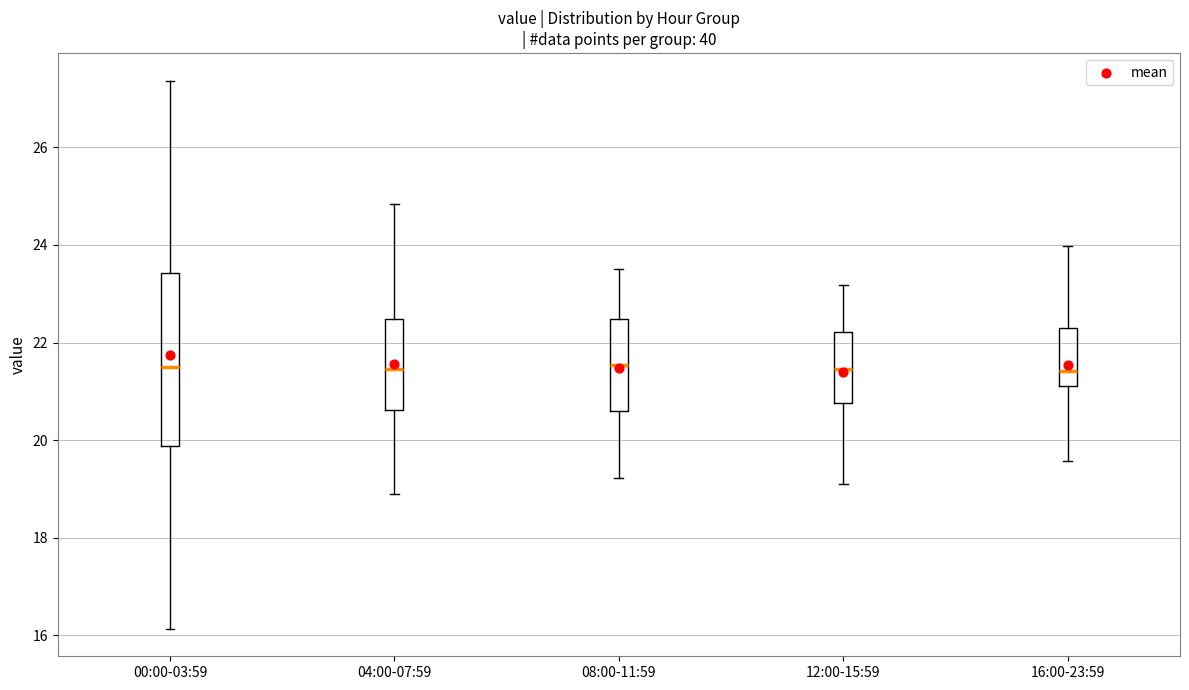

Reading left to right, transcribe this box plot: for each box, give where its median line is, the range the box spans, and where its two whiskers end, as read against the y-axis. The values are not printed on the chart, so give them approximately, as read against the axis.

00:00-03:59: median 21.6, box 19.8 to 23.4, whiskers 16.2 to 27.4
04:00-07:59: median 21.4, box 20.6 to 22.4, whiskers 19.0 to 24.8
08:00-11:59: median 21.6, box 20.6 to 22.4, whiskers 19.2 to 23.6
12:00-15:59: median 21.4, box 20.8 to 22.2, whiskers 19.2 to 23.2
16:00-23:59: median 21.4, box 21.2 to 22.4, whiskers 19.6 to 24.0